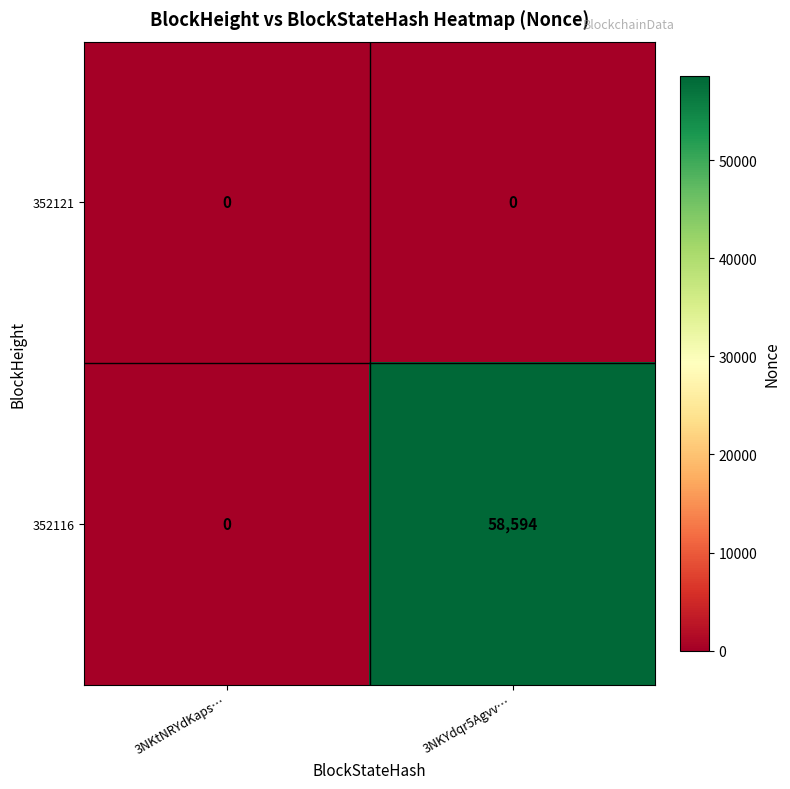

What is the maximum value for 352116?

58594